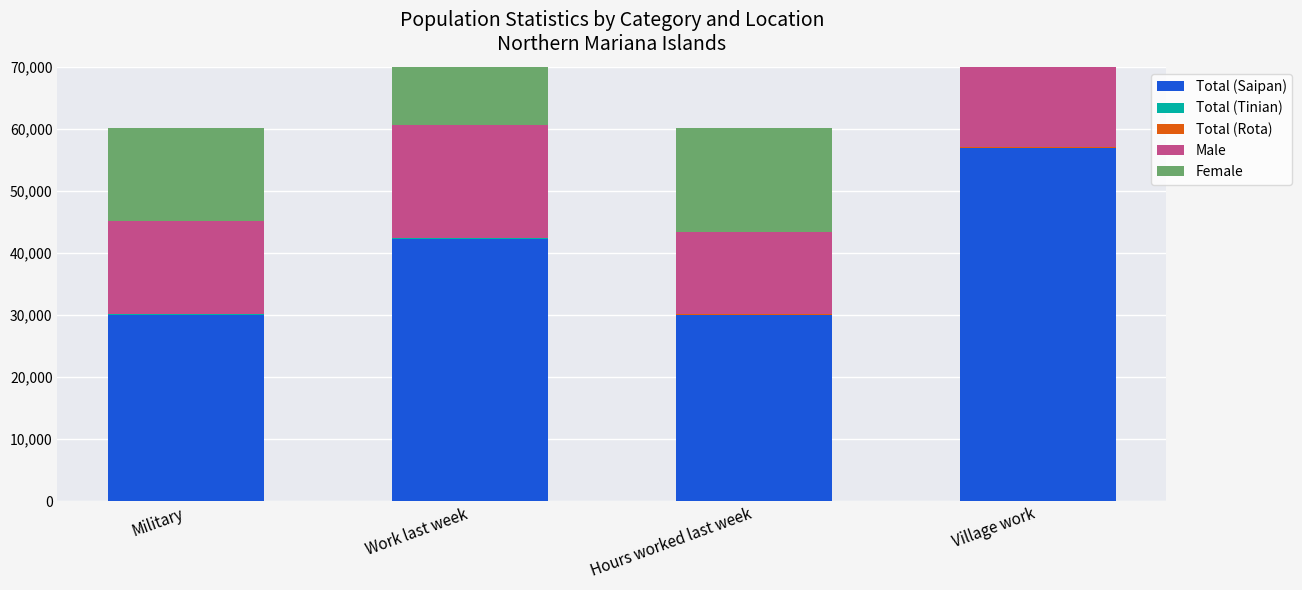

List the series in order of their peak value, lowest first.

Total (Tinian), Total (Rota), Male, Female, Total (Saipan)